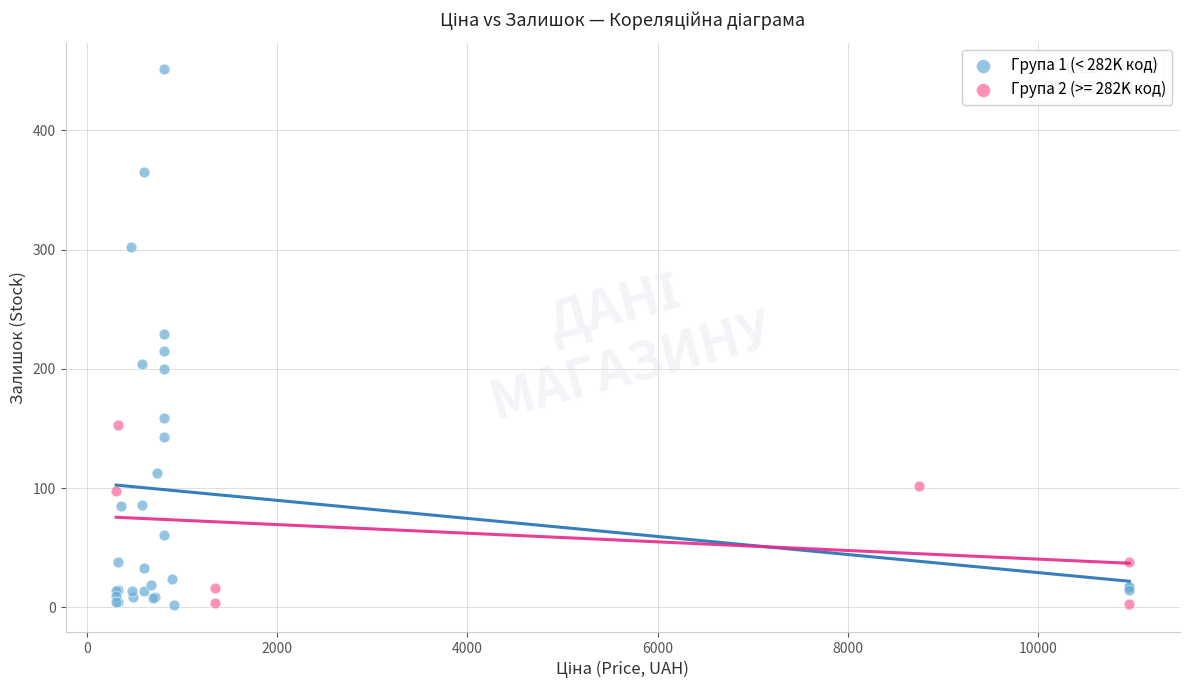

Which series has the largest Y range (max minus min)?

Група 1 (< 282K код)